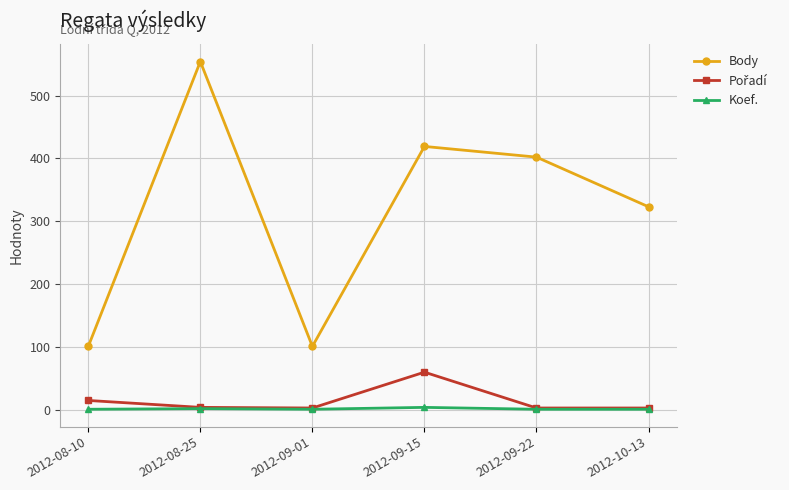

Which series has the largest total across all categories?

Body